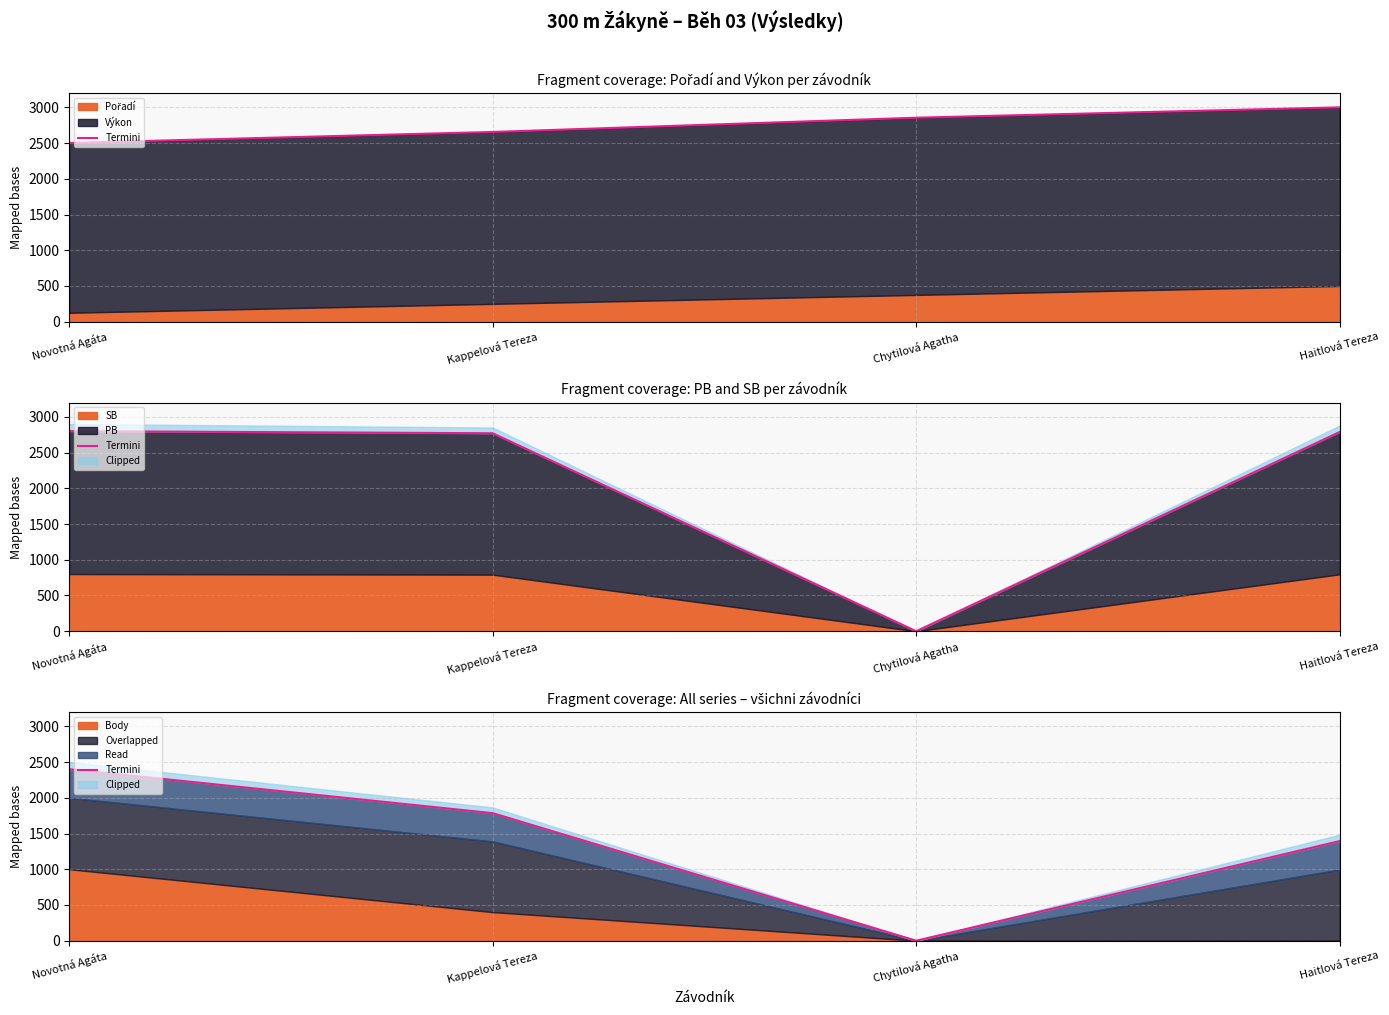

True or false: the data shows 860.0 at Haitlová Tereza.

False